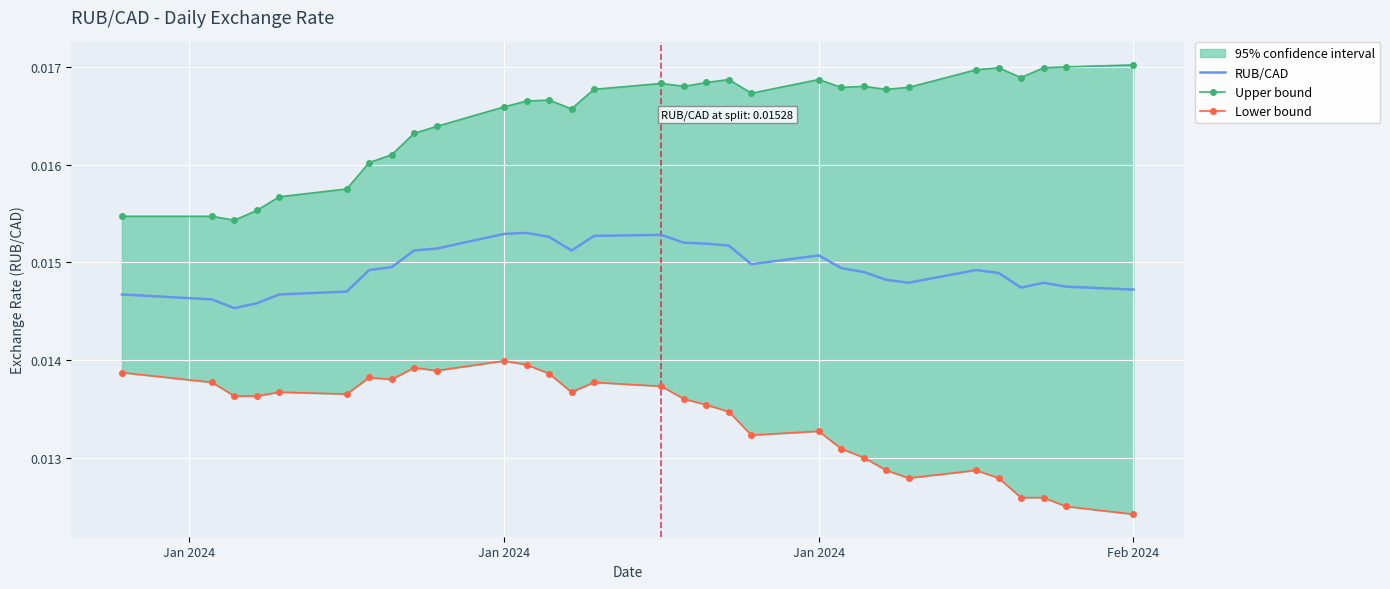

Which category has the lowest value in the Upper bound series?

Jan 2024